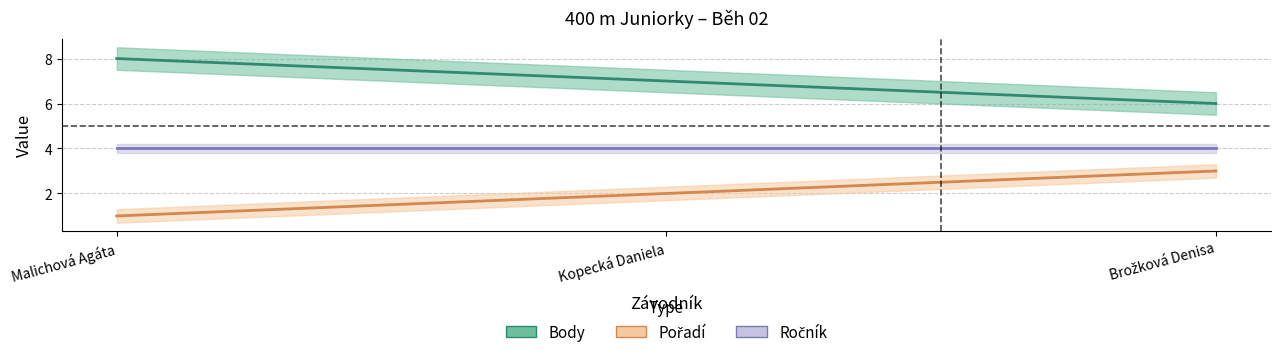

List the labels in order of Pořadí value, smallest first.

Brožková Denisa, Kopecká Daniela, Malichová Agáta